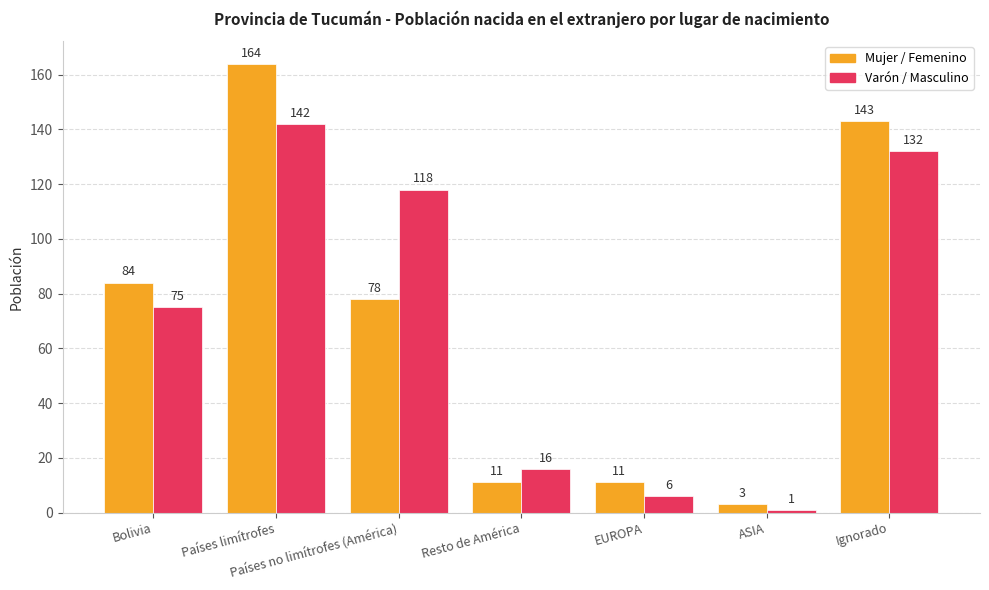

What is the label of the 2nd bar from the left?

Países limítrofes